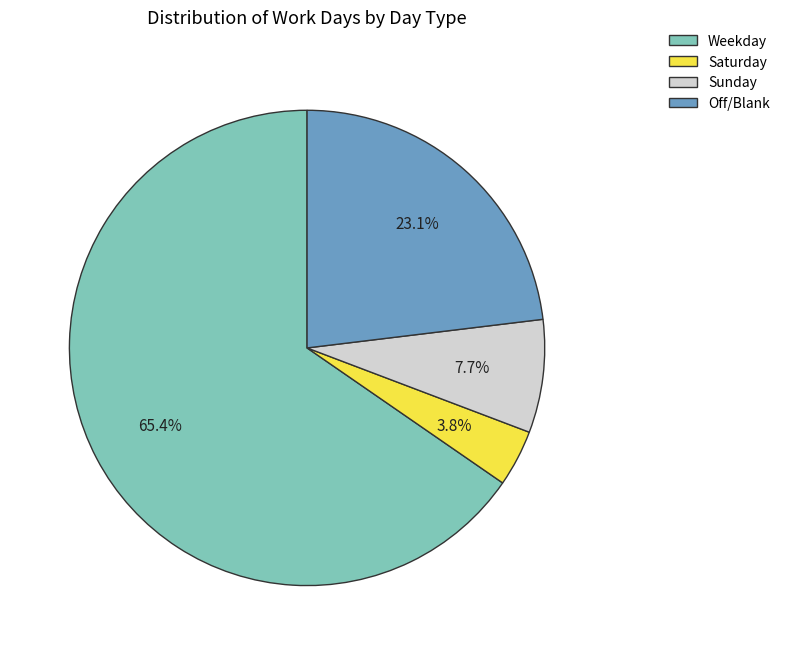

Is there any slice that represents more than half of the pie?

Yes